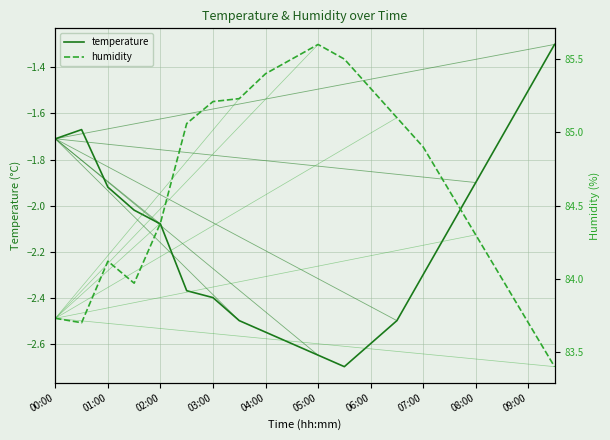

How many lines are shown in the chart?

2